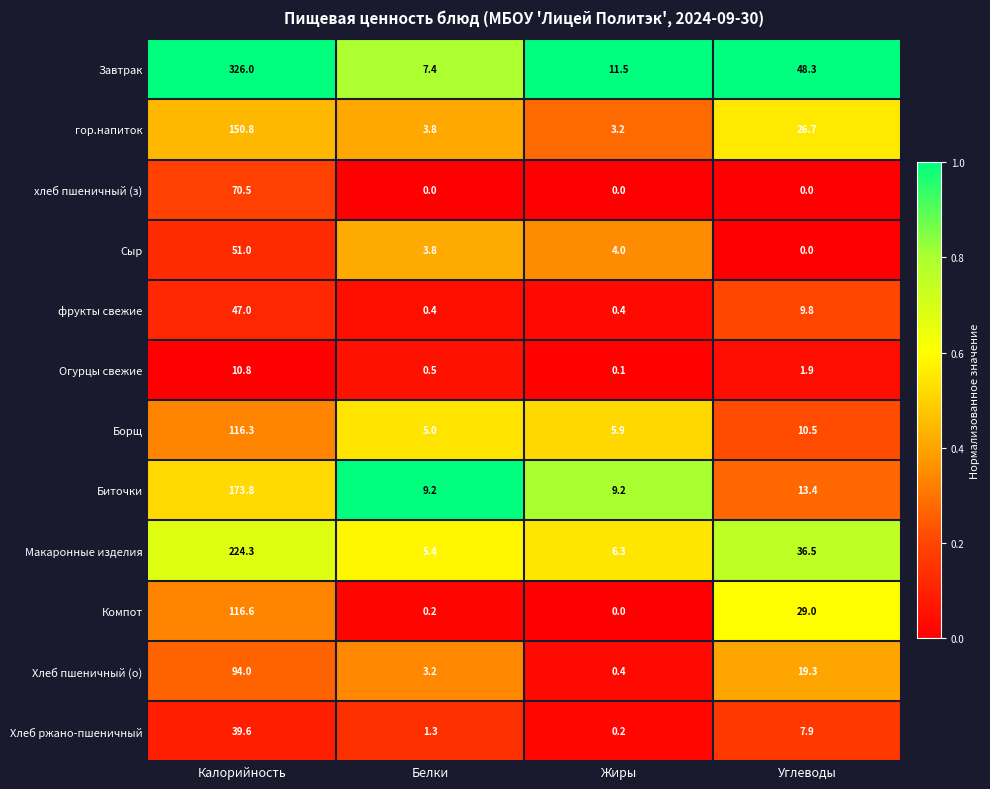

What is the total value across all series at Жиры?

41.2